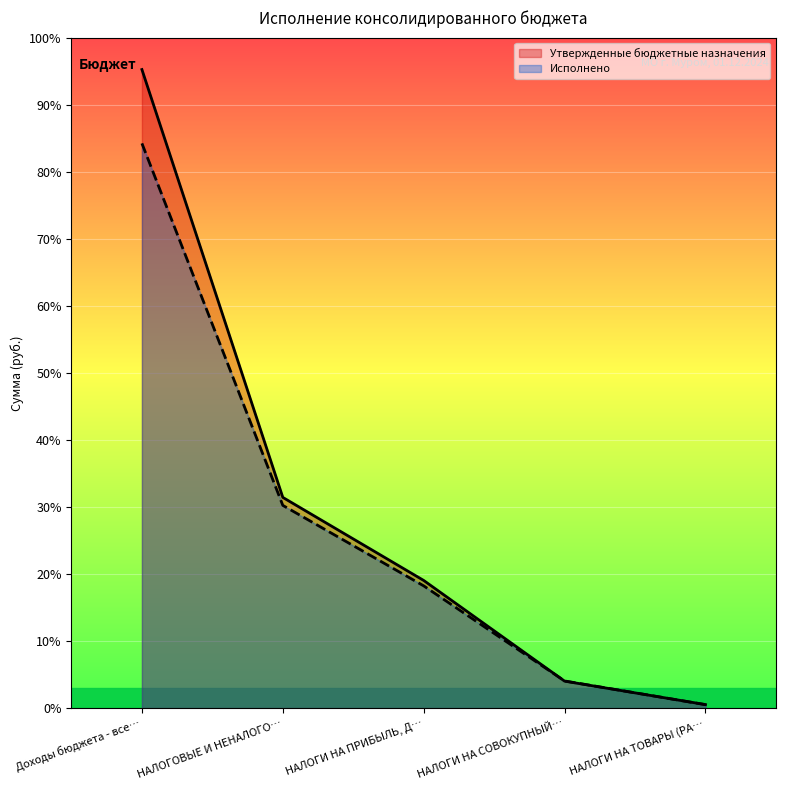

Does the chart display data point markers on the line(s)?

No